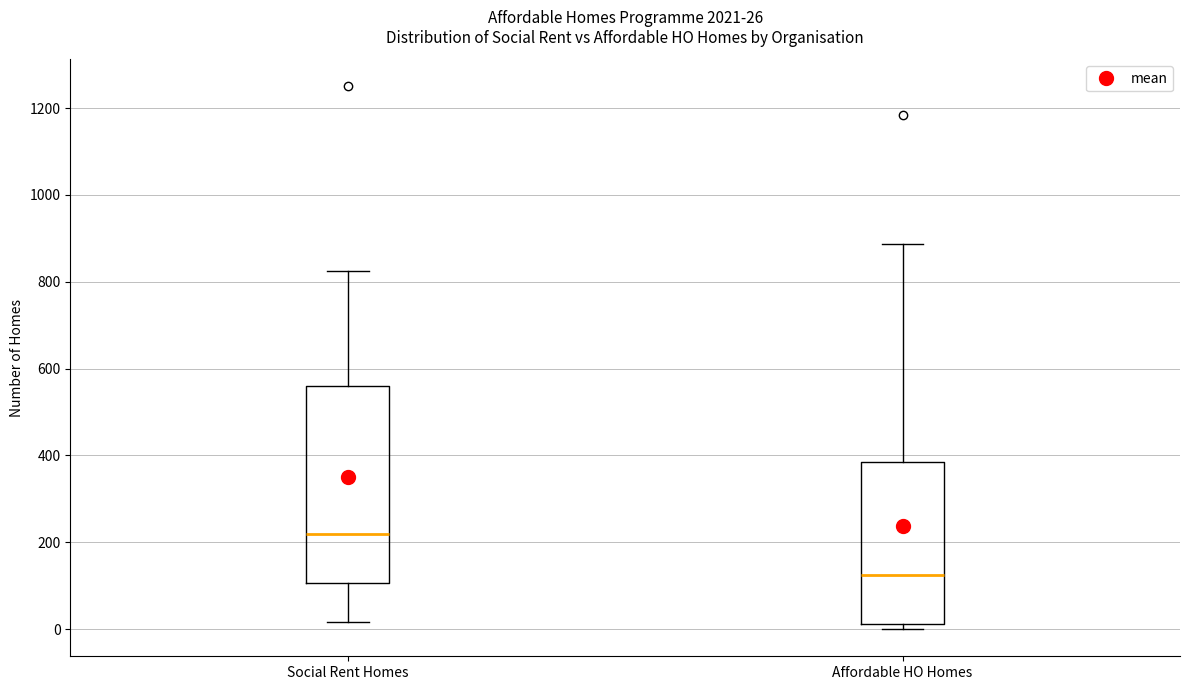

Which box is the tallest, from its lower edge to its upper edge?

Social Rent Homes